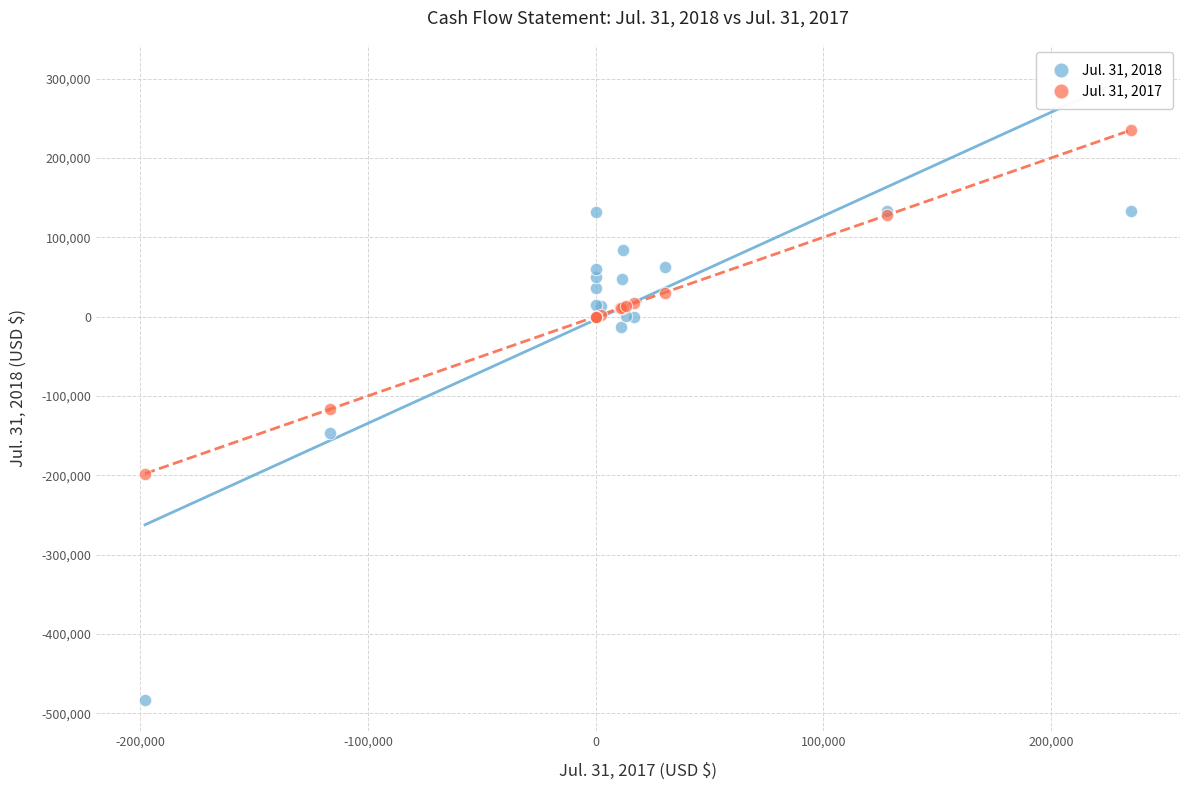

Which series reaches the maximum Y coordinate?

Jul. 31, 2017